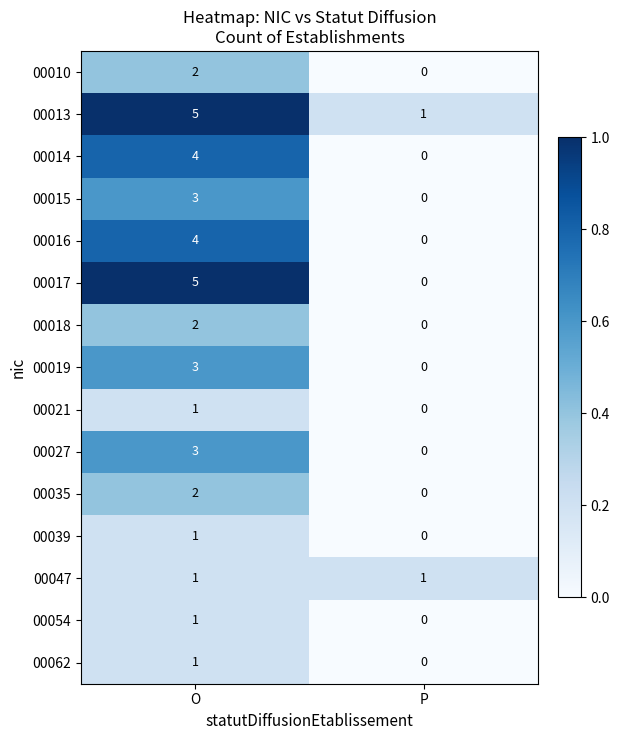

Which series changed the most between O and P?

00017